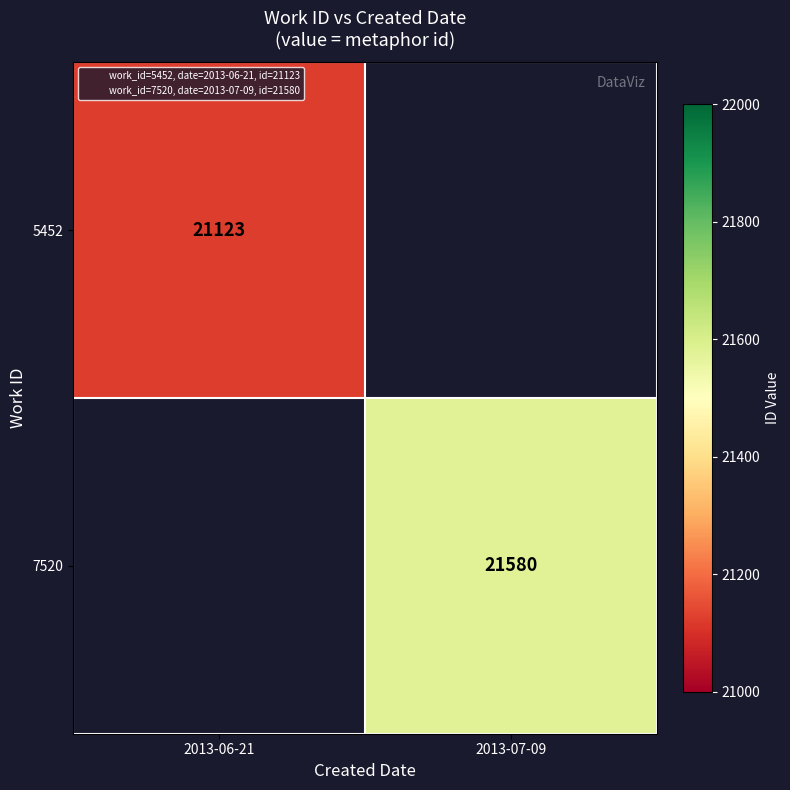

Is it true that 7520 equals 0 at 2013-06-21?

True